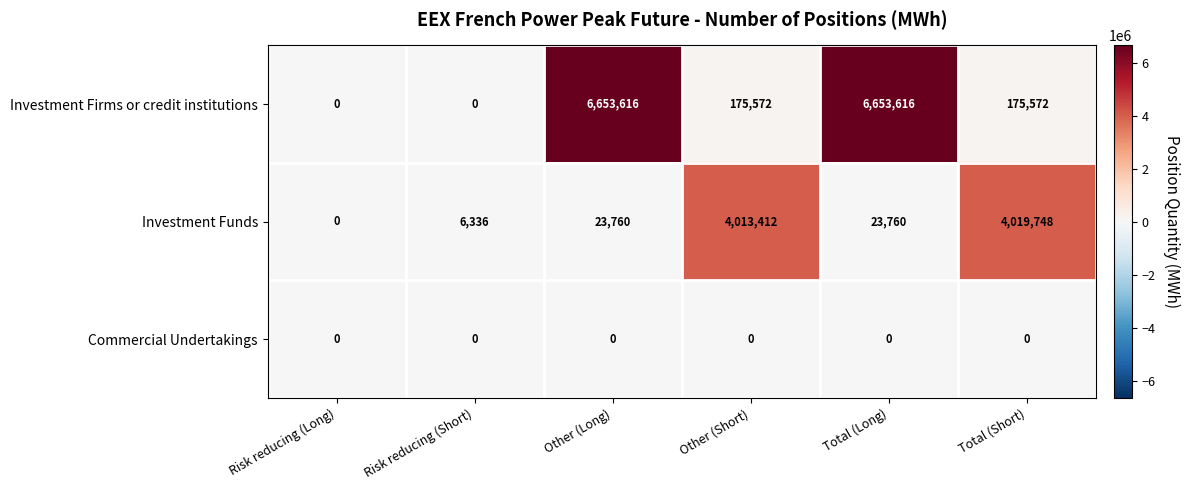

At how many categories does at least one series exceed 3521508?

4